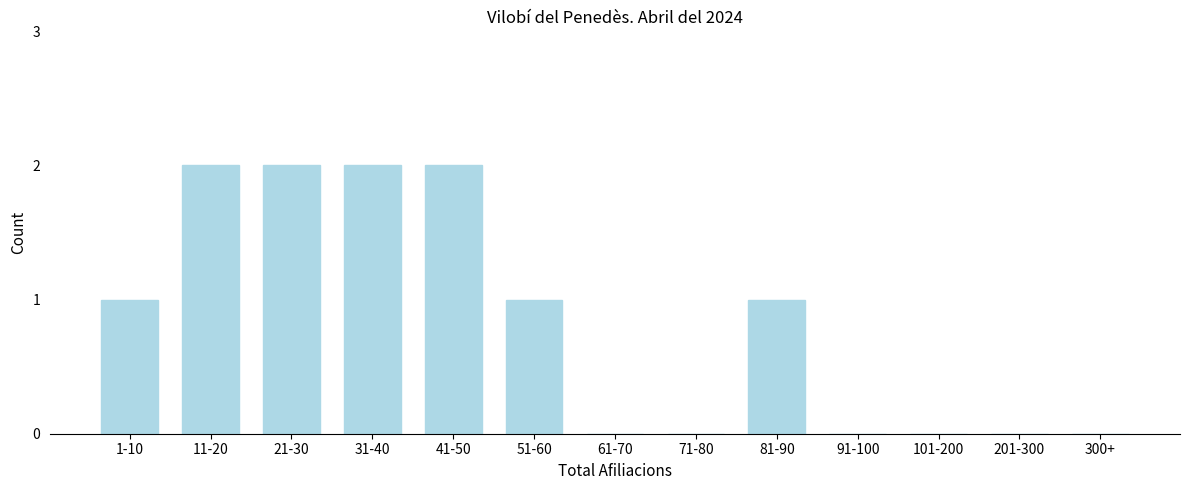

Reading right to left, transcribe all the data shown in this chart.

300+=0	201-300=0	101-200=0	91-100=0	81-90=1	71-80=0	61-70=0	51-60=1	41-50=2	31-40=2	21-30=2	11-20=2	1-10=1